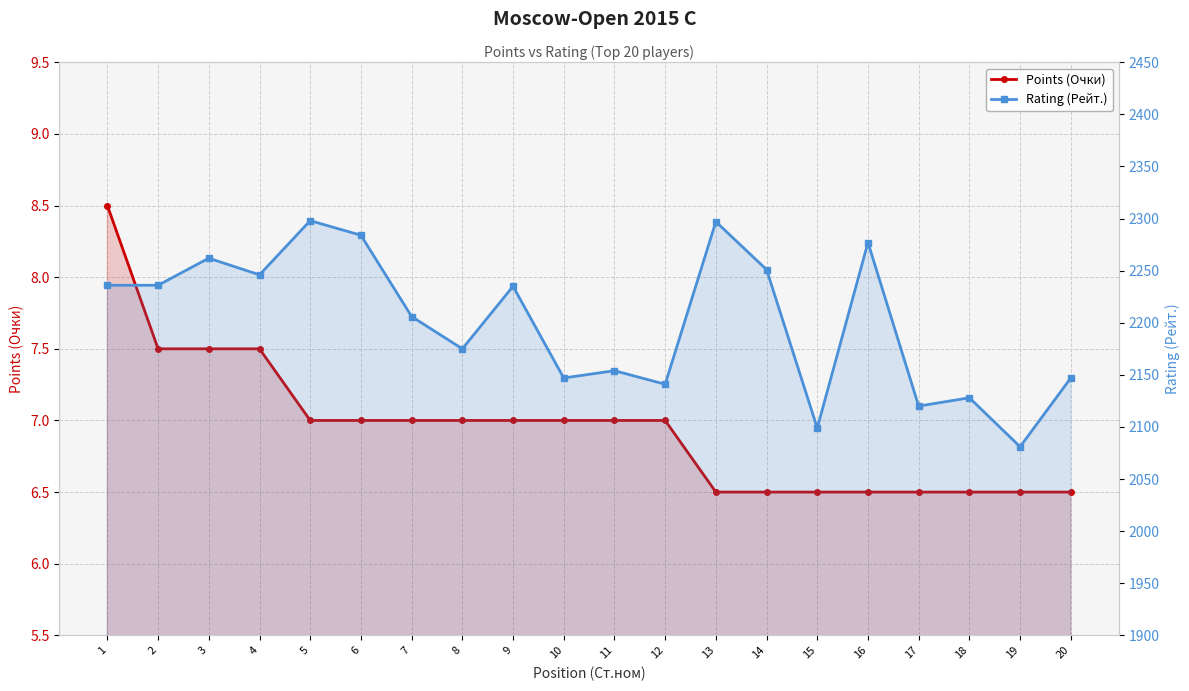

How many interior local peaks does the Rating (Рейт.) series have?

7